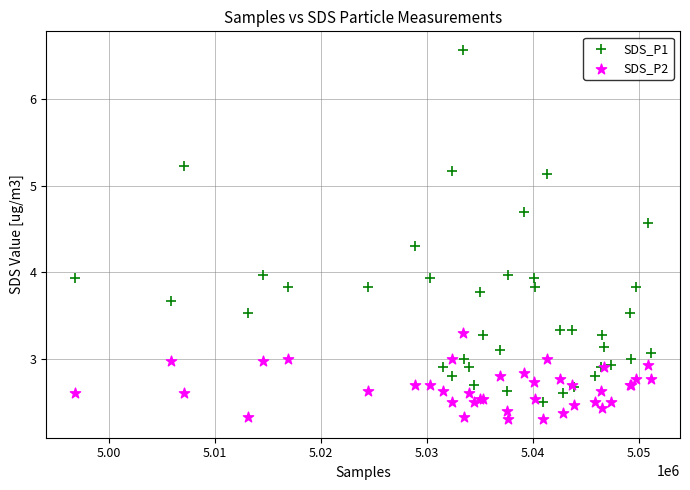

Which series has the largest Y range (max minus min)?

SDS_P1